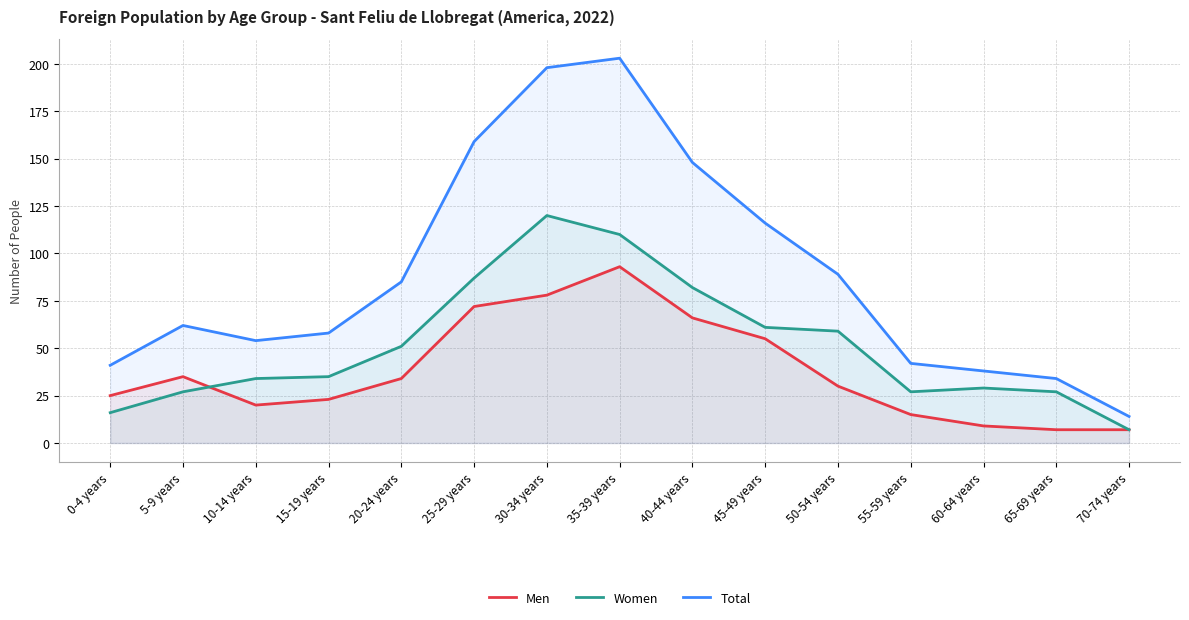

Is the value of Total at 20-24 years greater than the value of Women at 45-49 years?

Yes